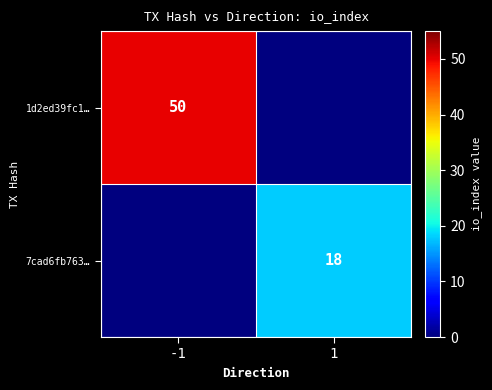

True or false: 1d2ed39fc1… has a value of 34 at -1.

False